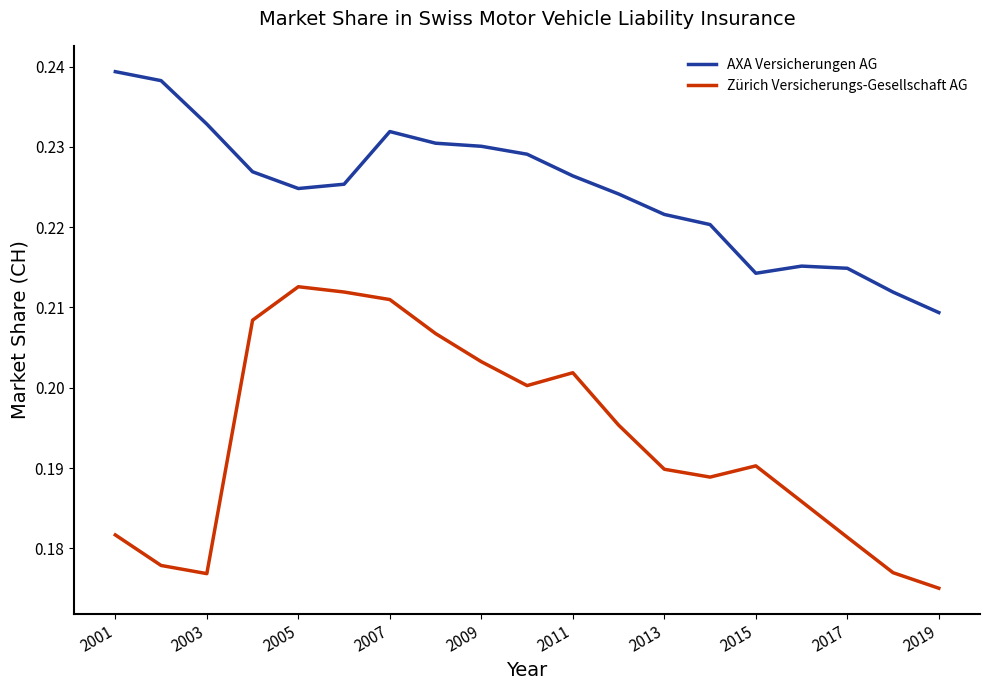

How many lines are shown in the chart?

2